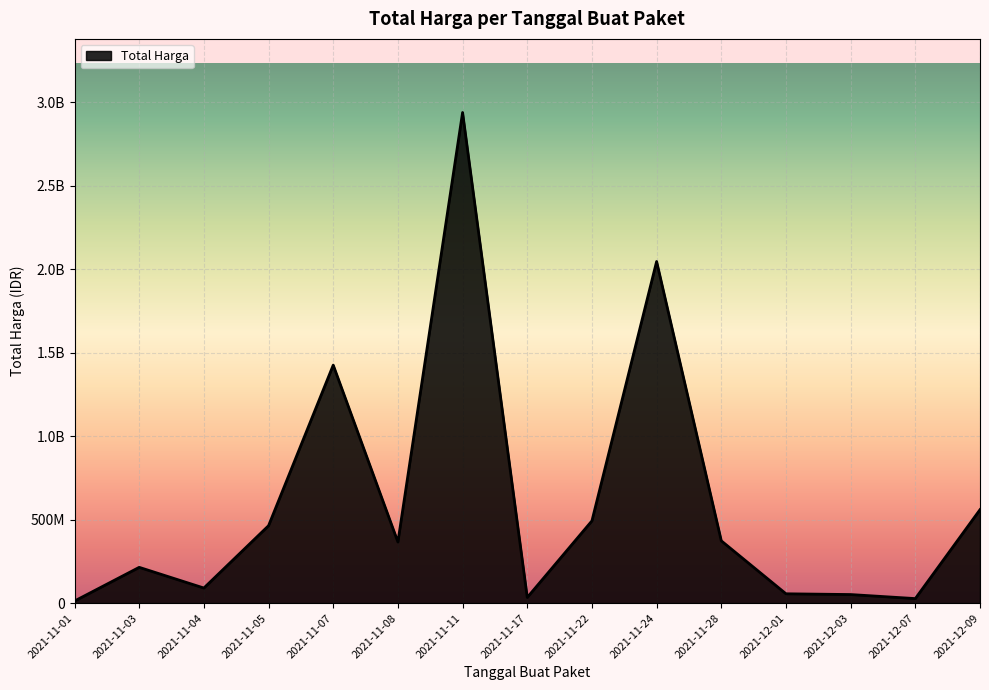

Which category has the highest value across all series?

2021-11-11